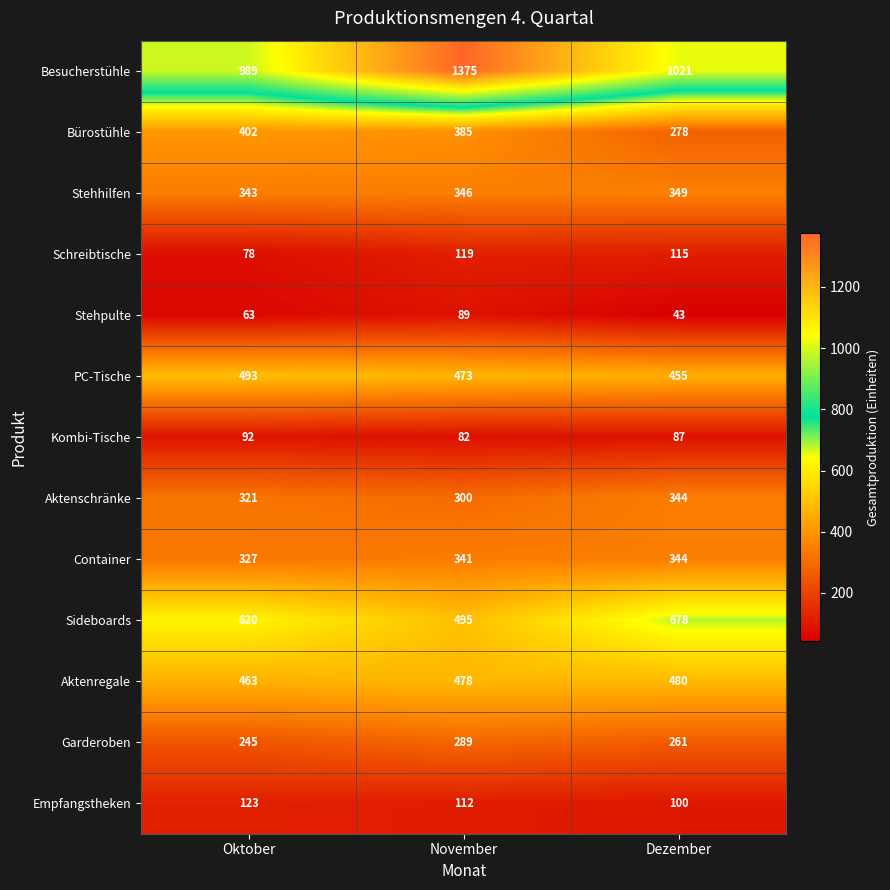

What is the highest value of the Container series?

344